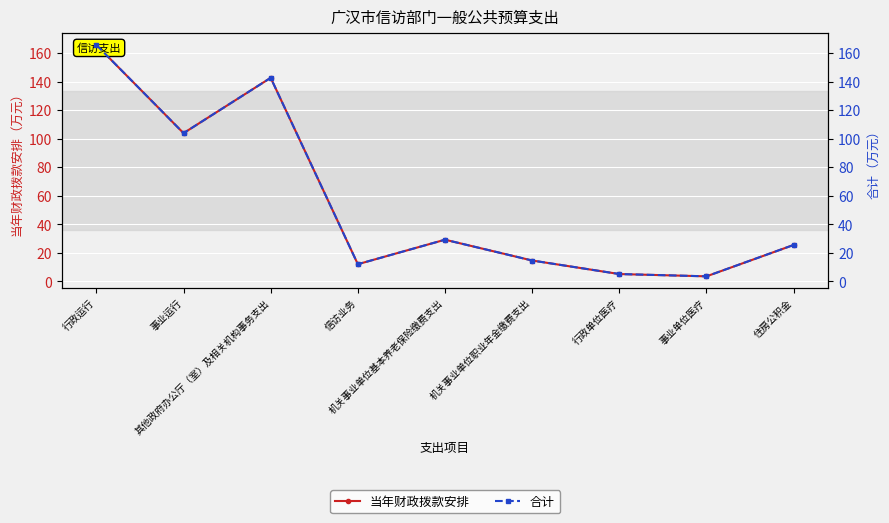

What is the value of the 当年财政拨款安排 point at the 6th from the left?

14.6